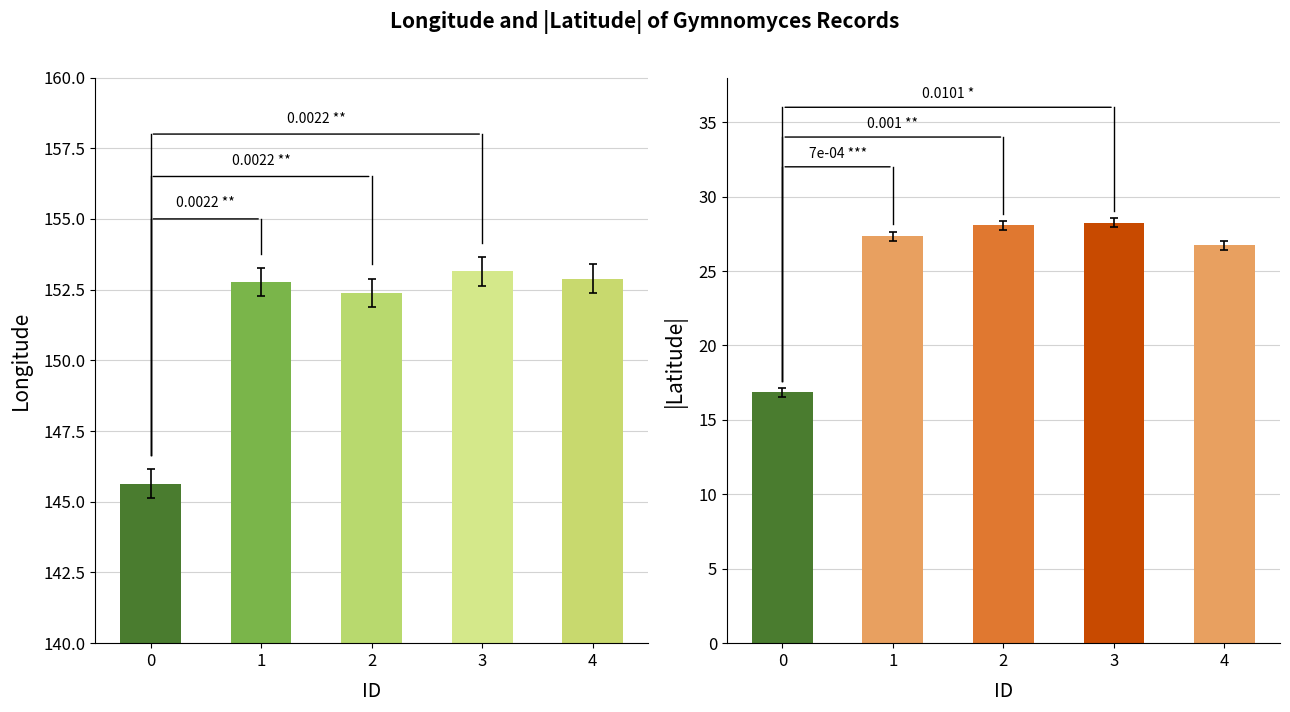

What are all the series names shown in the legend?

Longitude, Latitude